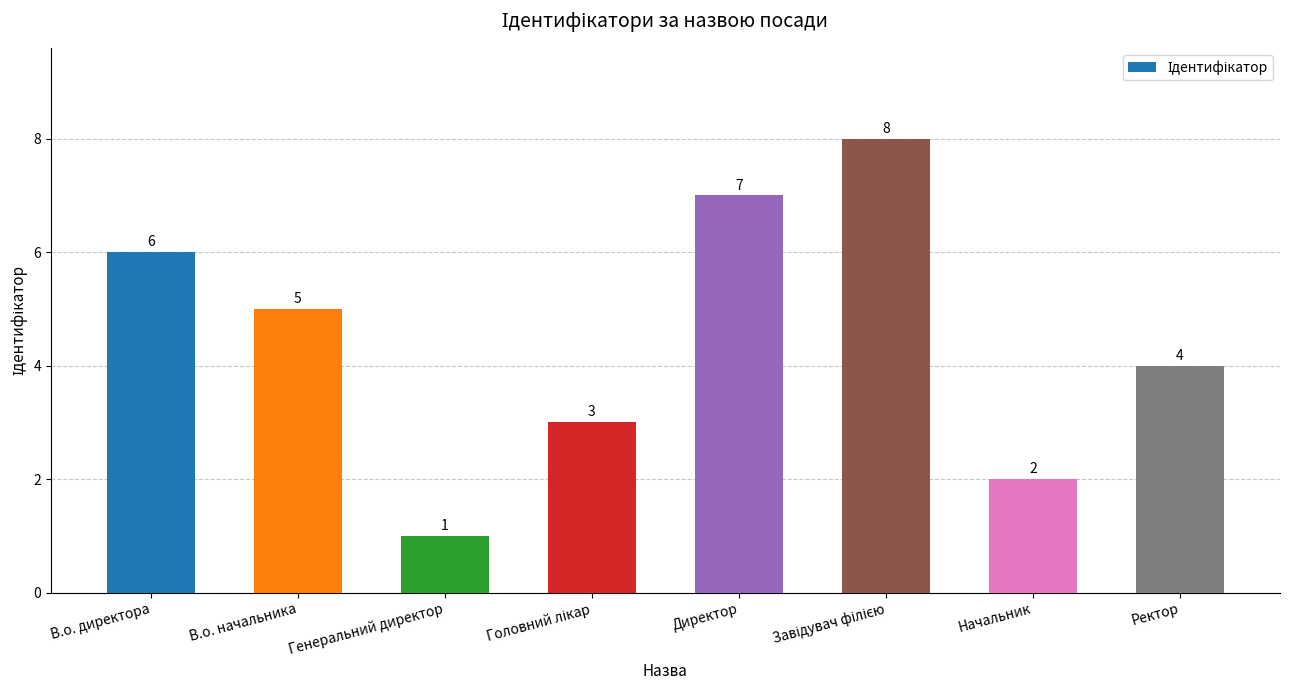

Between Генеральний директор and Директор, which is larger?

Директор